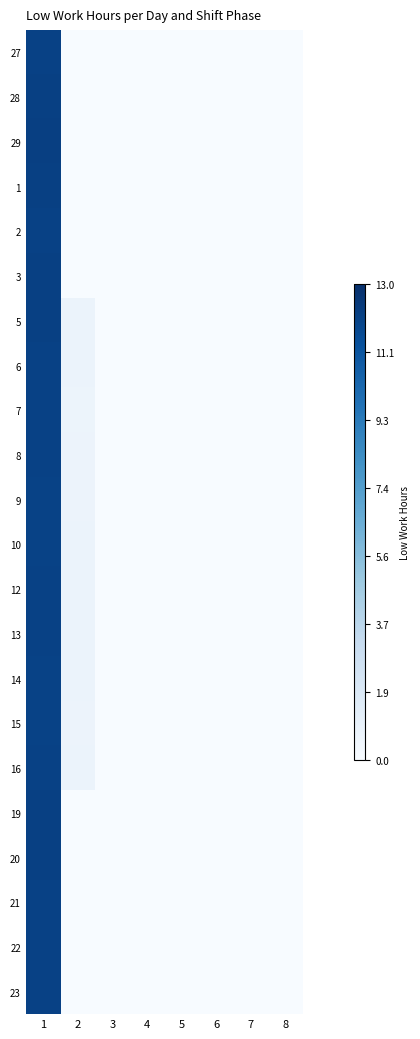

At which category is the sum across all series the highest?

1